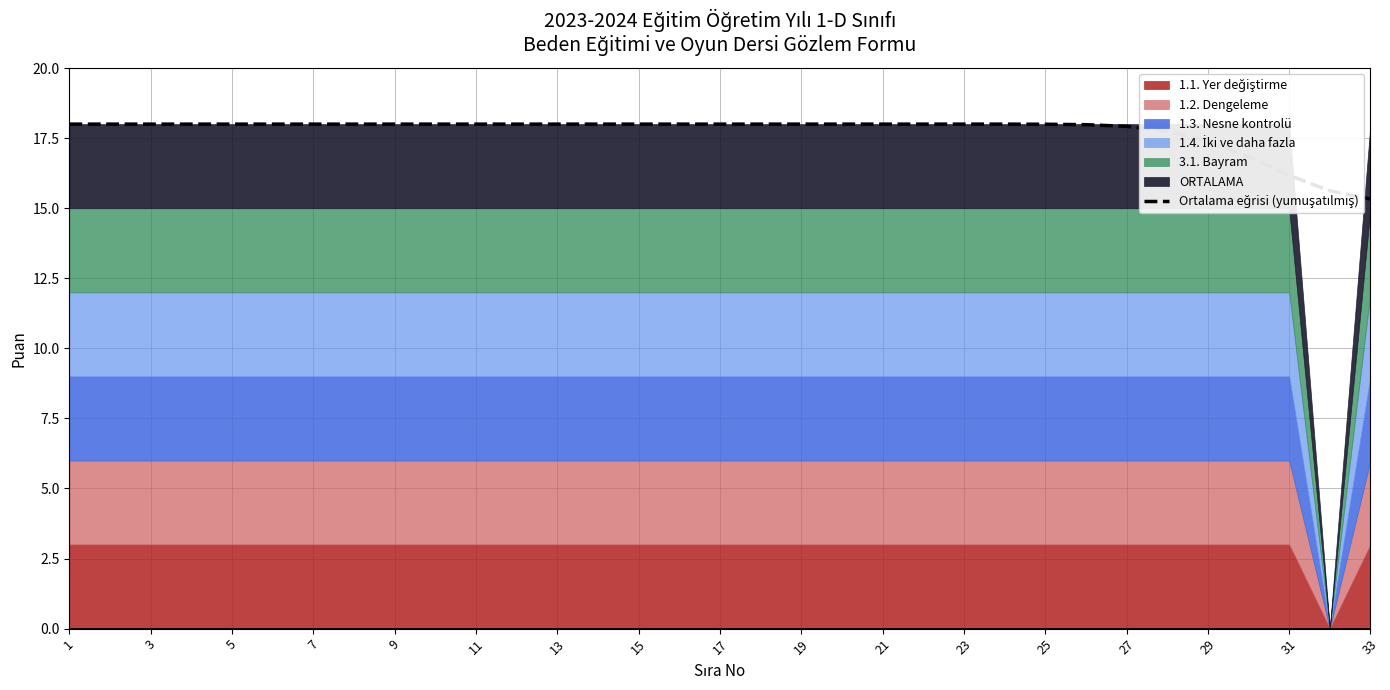

True or false: there are more than 0 points higher than both neighbors.

False